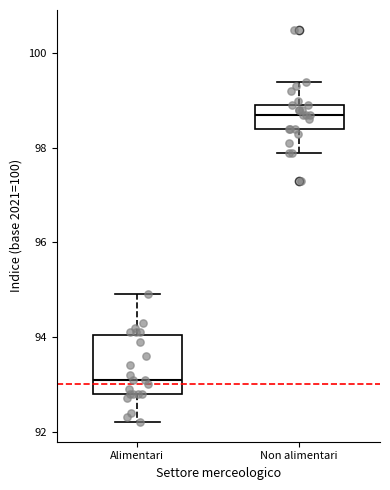

Where does the median line of the box for Non alimentari sit on the y-axis? The values are not printed on the chart, so give them approximately, as read against the axis.

98.8